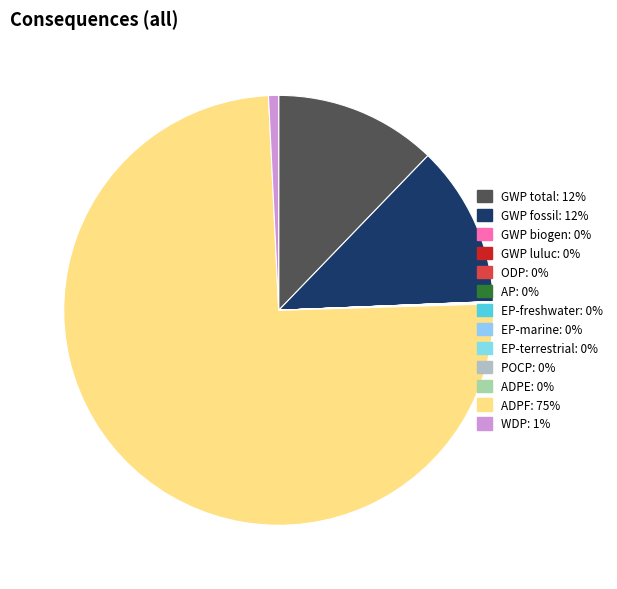

How many segments does this pie chart have?

13